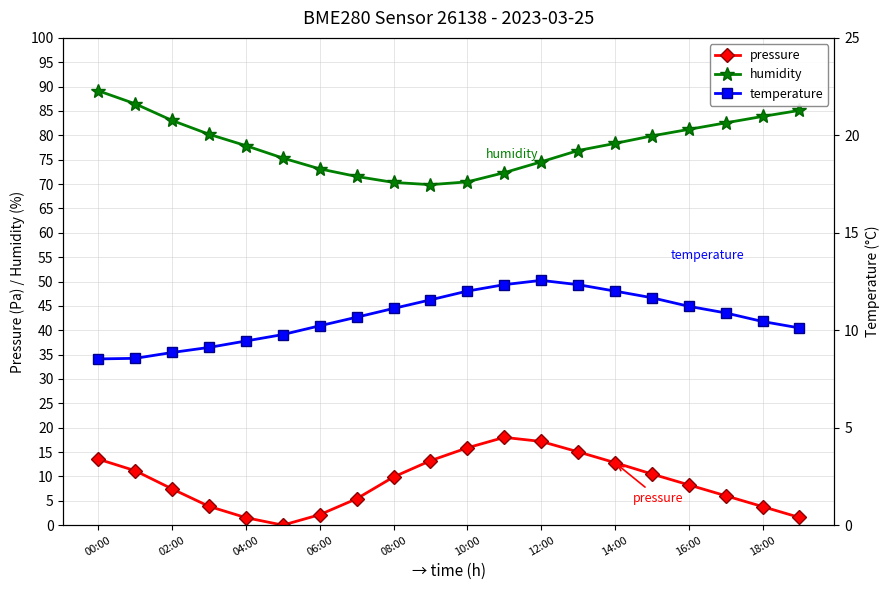

The humidity series shows 74.6 at 12:00. True or false?

True